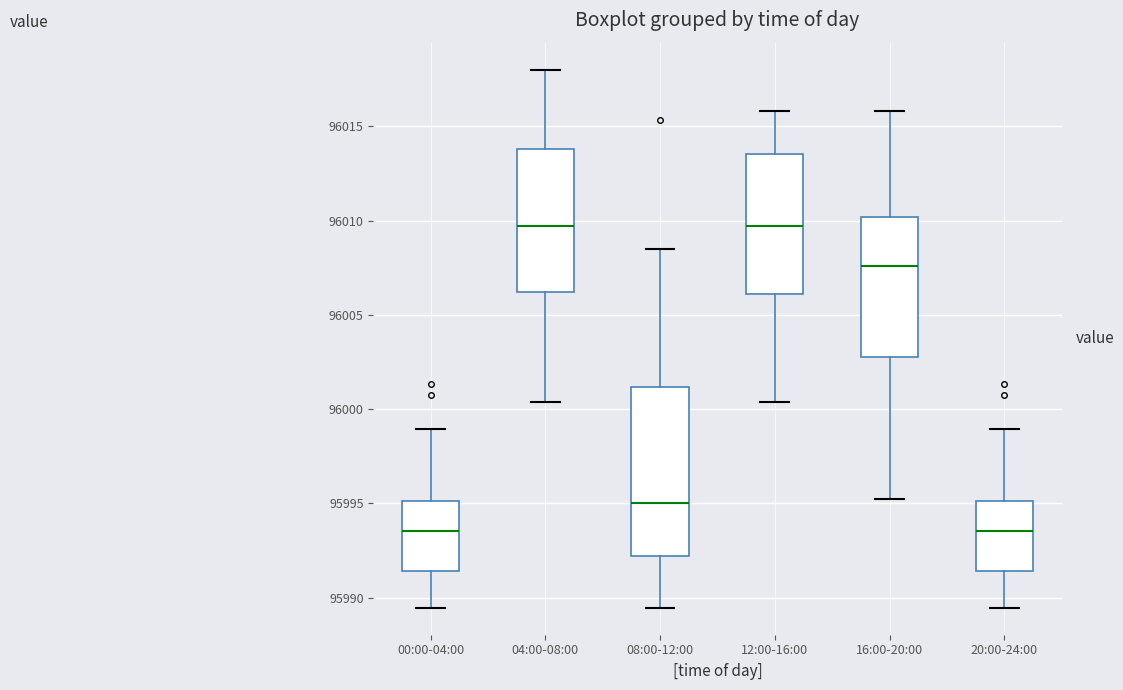

Reading left to right, read every box against the y-axis: the position of its median line, the range the box covers, and the ends of its whiskers. The values are not printed on the chart, so give them approximately, as read against the axis.

00:00-04:00: median 95993.5, box 95991.5 to 95995.0, whiskers 95989.5 to 95999.0
04:00-08:00: median 96009.5, box 96006.0 to 96014.0, whiskers 96000.5 to 96018.0
08:00-12:00: median 95995.0, box 95992.0 to 96001.0, whiskers 95989.5 to 96008.5
12:00-16:00: median 96009.5, box 96006.0 to 96013.5, whiskers 96000.5 to 96016.0
16:00-20:00: median 96007.5, box 96003.0 to 96010.0, whiskers 95995.0 to 96016.0
20:00-24:00: median 95993.5, box 95991.5 to 95995.0, whiskers 95989.5 to 95999.0